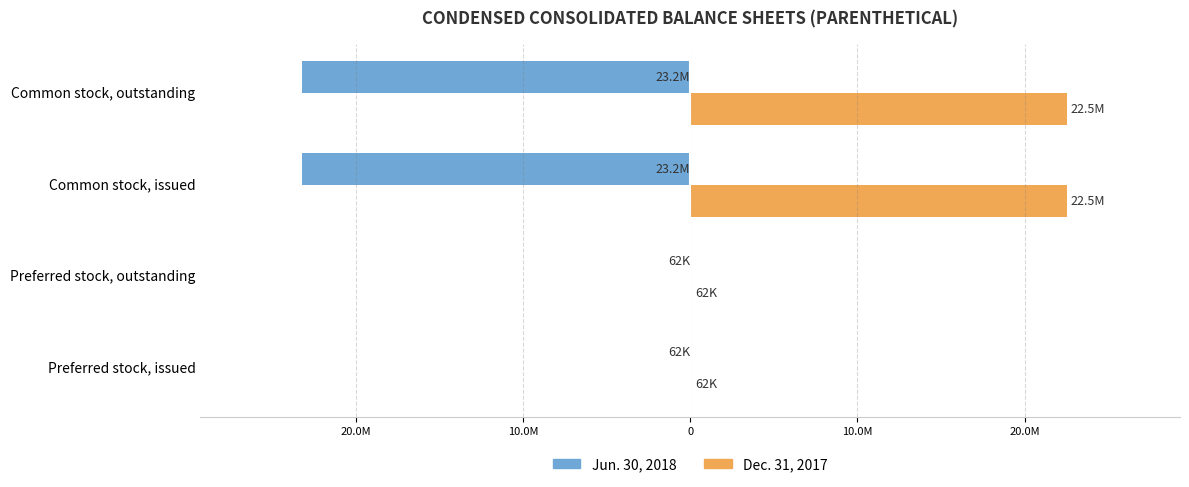

Reading left to right, transcribe all the data shown in this chart.

Jun. 30, 2018: -62500	-62500	-23181746	-23181746
Dec. 31, 2017: 62500	62500	22527652	22527652